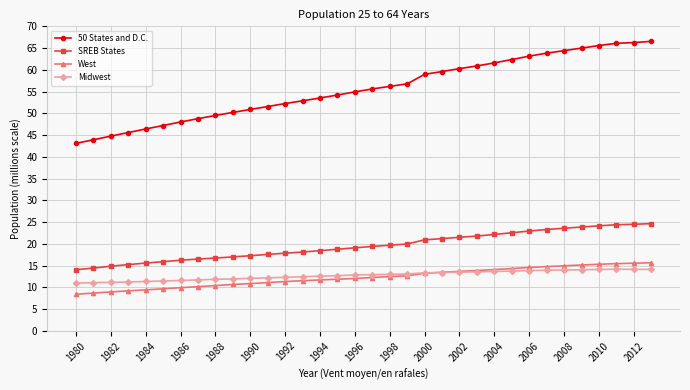

How many lines are shown in the chart?

4